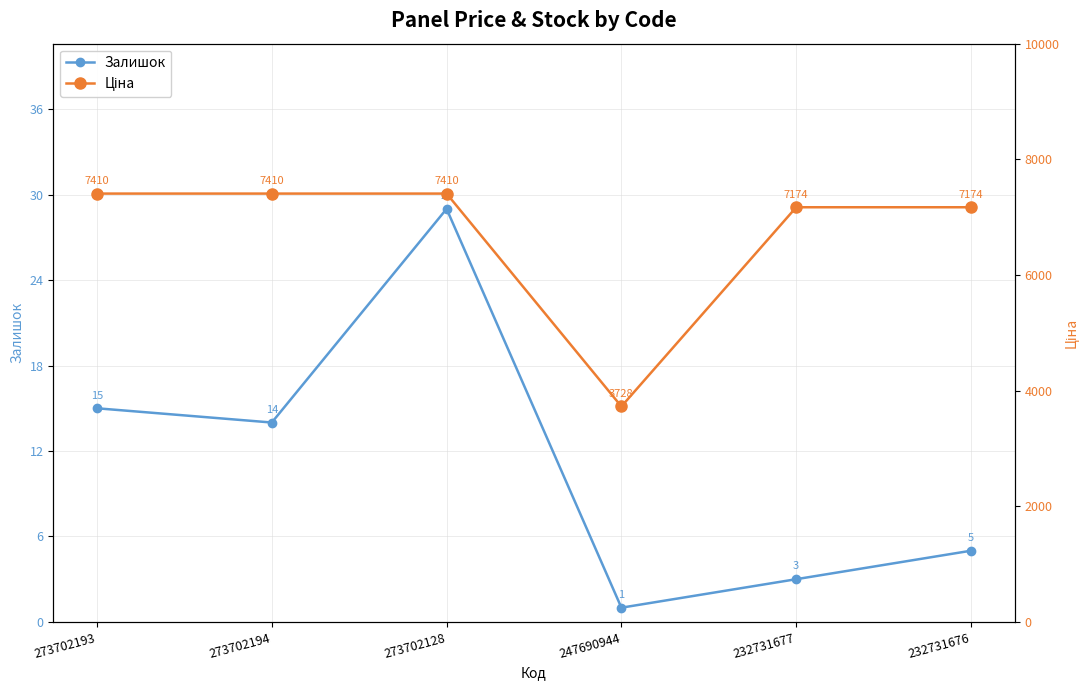

How many lines are shown in the chart?

2